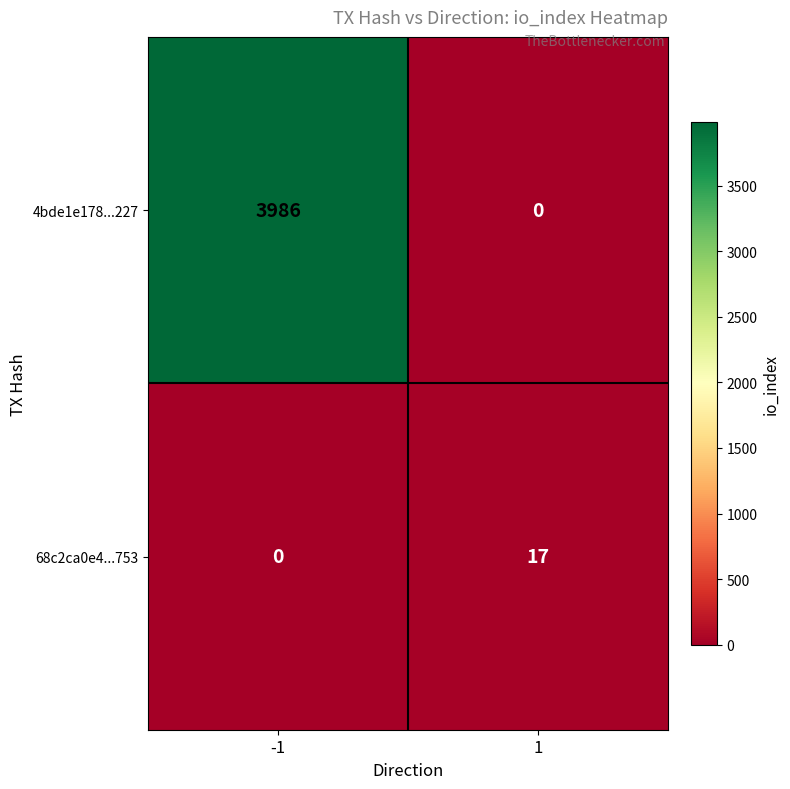

What is the difference between the 68c2ca0e4...753 values at 1 and -1?

17